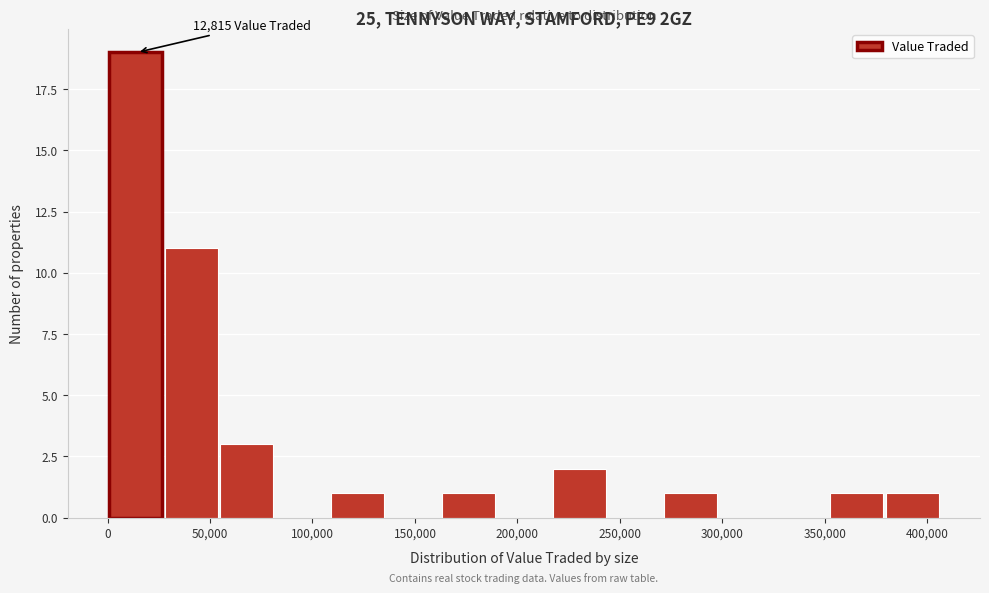

Over which range of the x-axis is the bar tallest?

0 to 30000